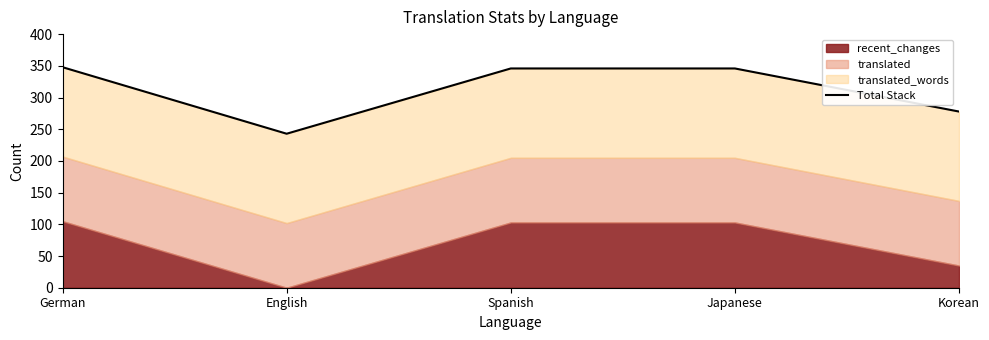

Reading right to left, extract all data points from this chart.

Korean=278	Japanese=346	Spanish=346	English=243	German=348